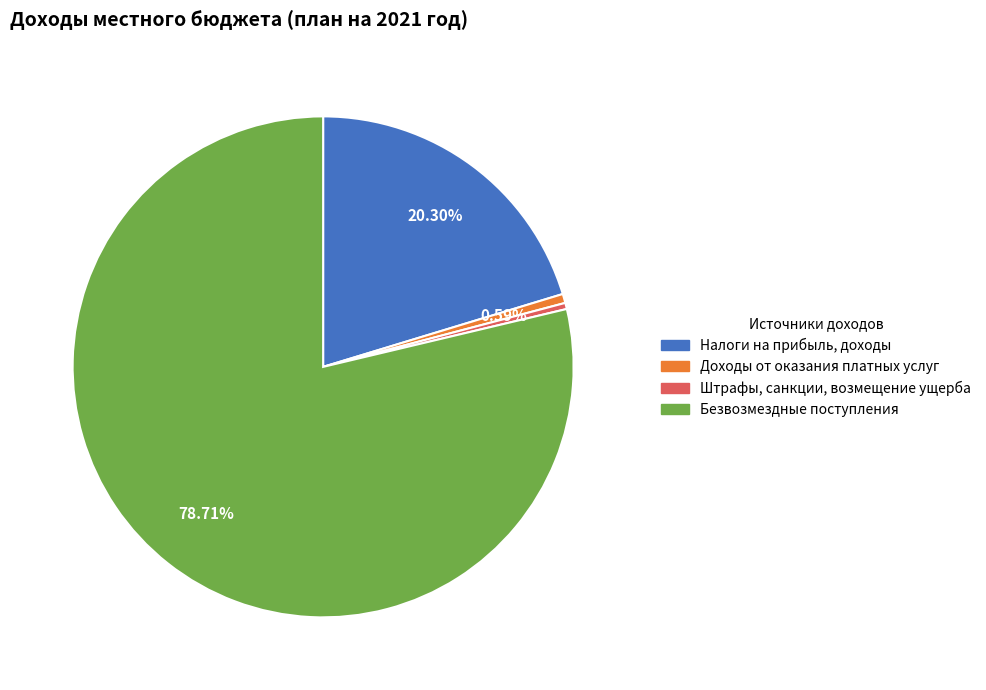

How many segments does this pie chart have?

4